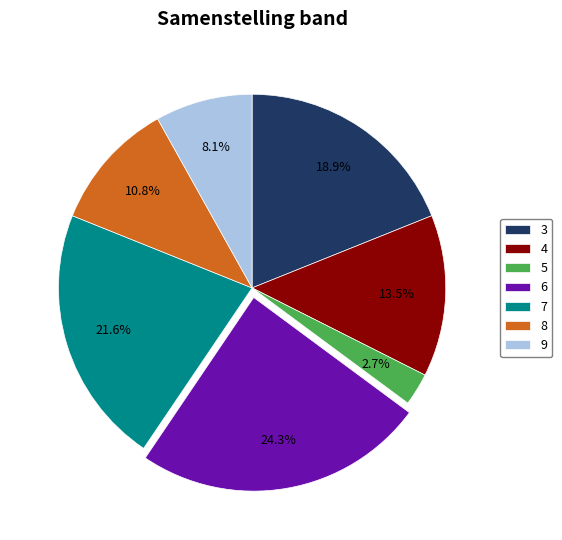

The 6 slice represents 24% of the pie. True or false?

True